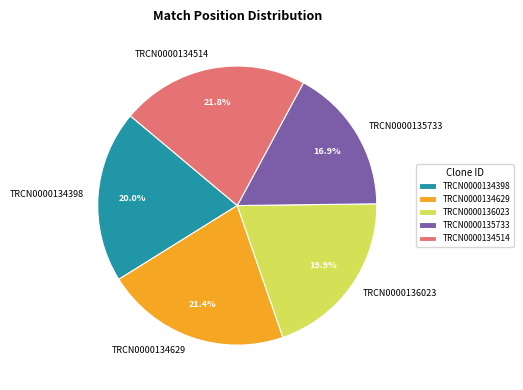

Count the number of slices in the pie.

5